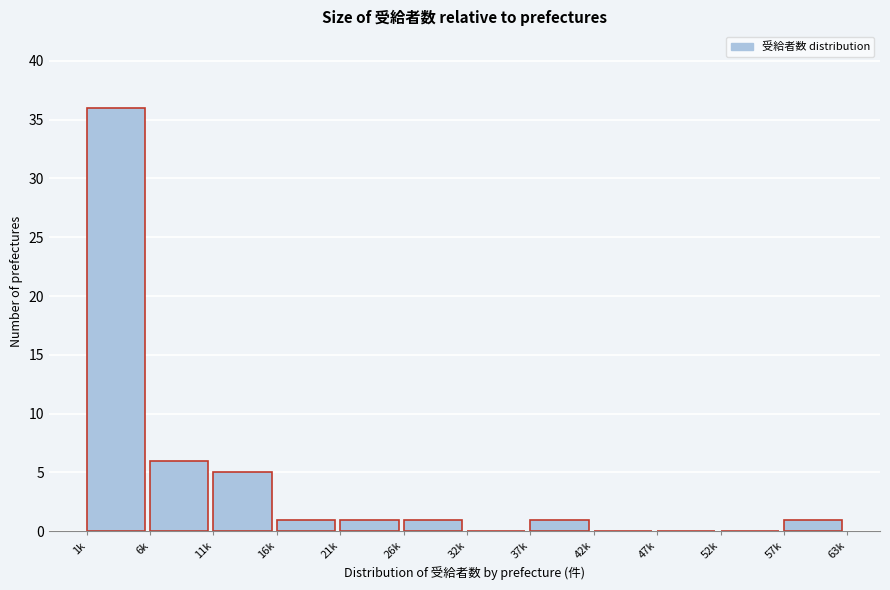

Reading right to left, transcribe all the data shown in this chart.

57k=1	52k=0	47k=0	42k=0	37k=1	32k=0	26k=1	21k=1	16k=1	11k=5	6k=6	1k=36